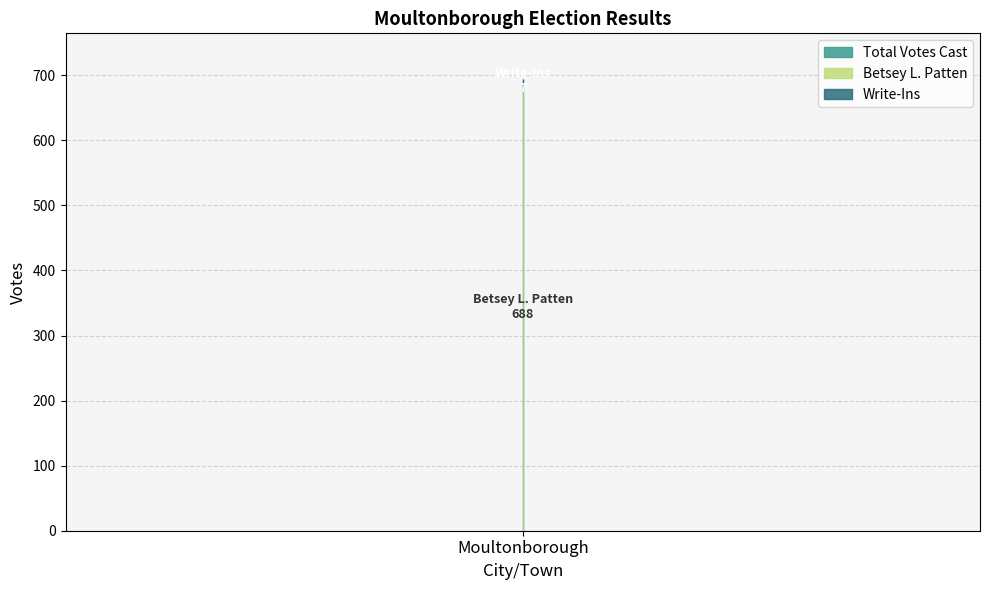

List the labels in order of Total Votes Cast value, smallest first.

Write-Ins, Betsey L. Patten, Total Votes Cast